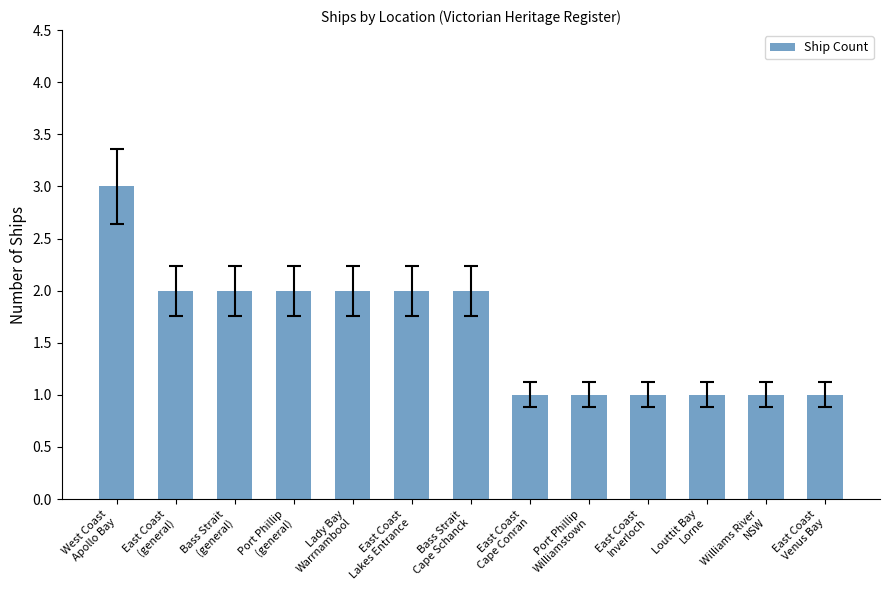

Count the values in the range 1 to 2.

12